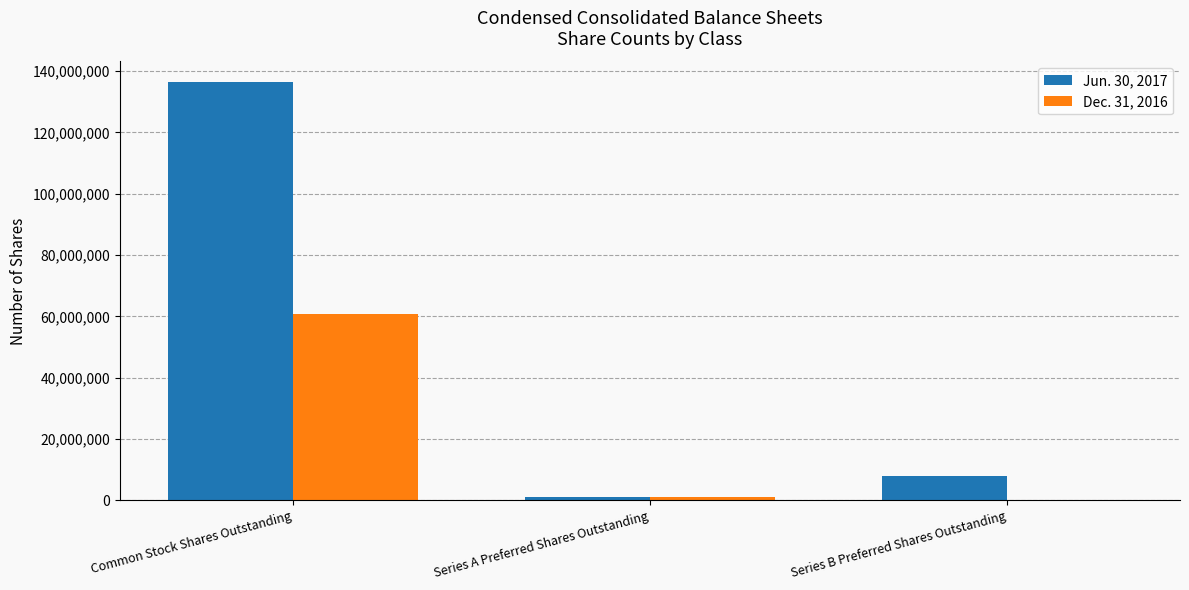

How many groups of bars are there?

3